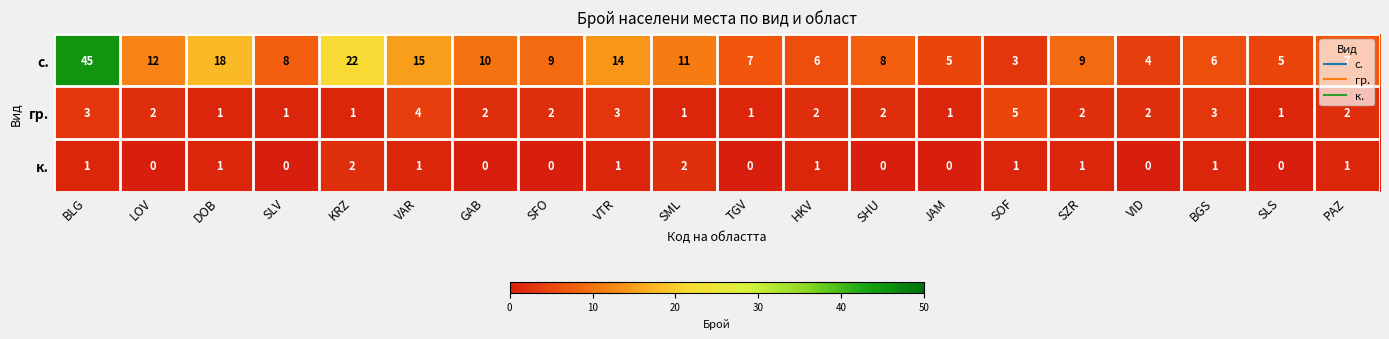

How many series are shown in this chart?

3